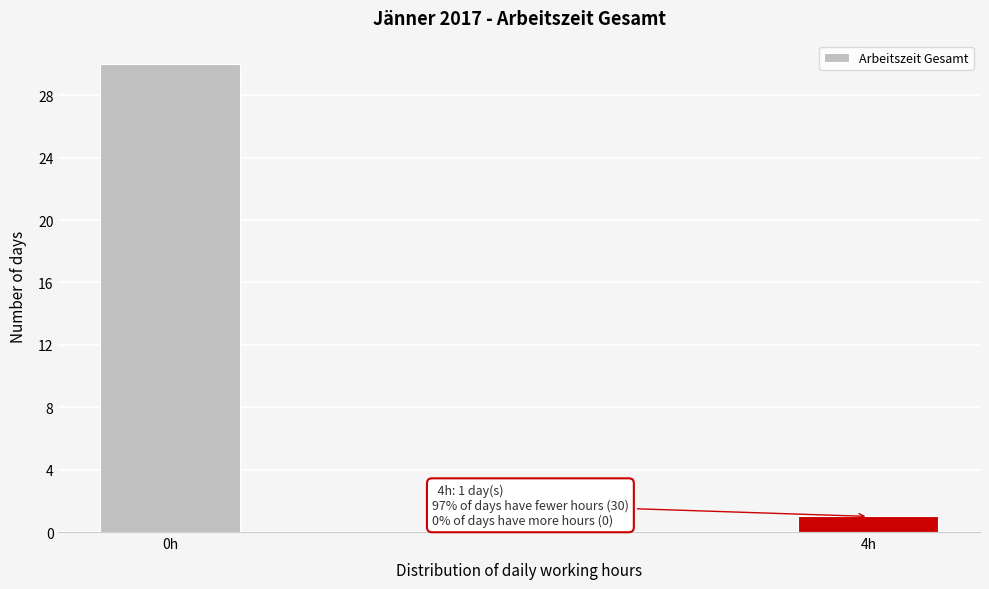

Reading right to left, transcribe all the data shown in this chart.

1	30